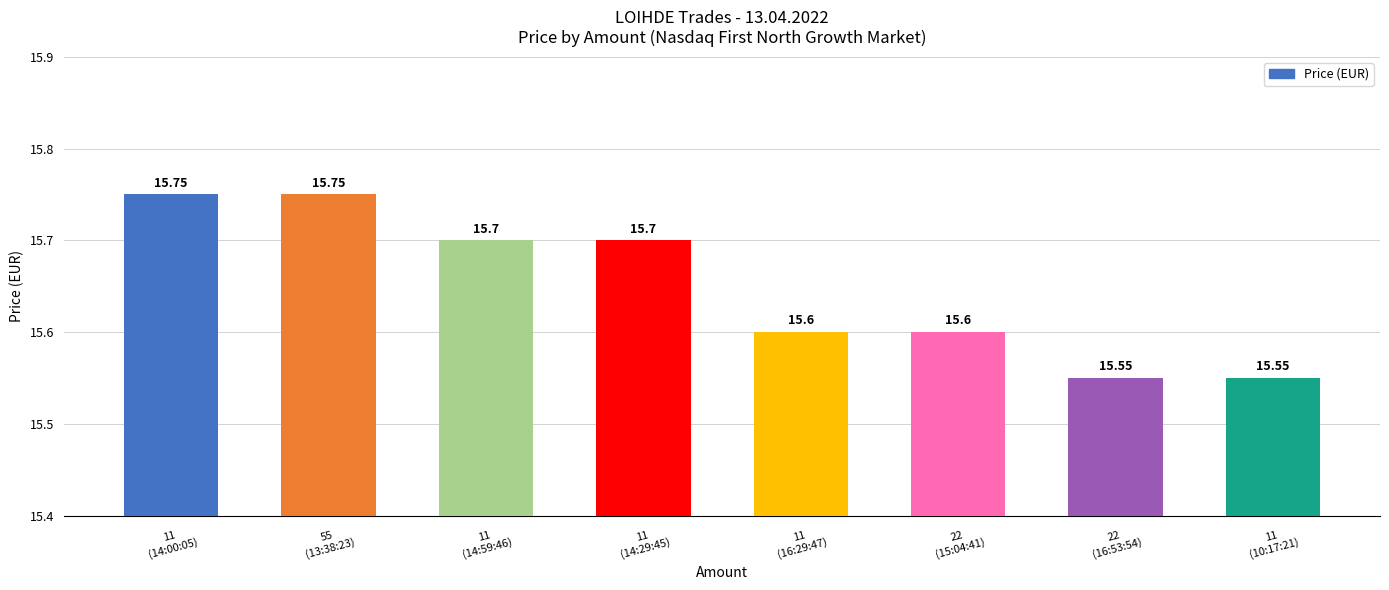

What is the maximum value shown in the chart?

15.8